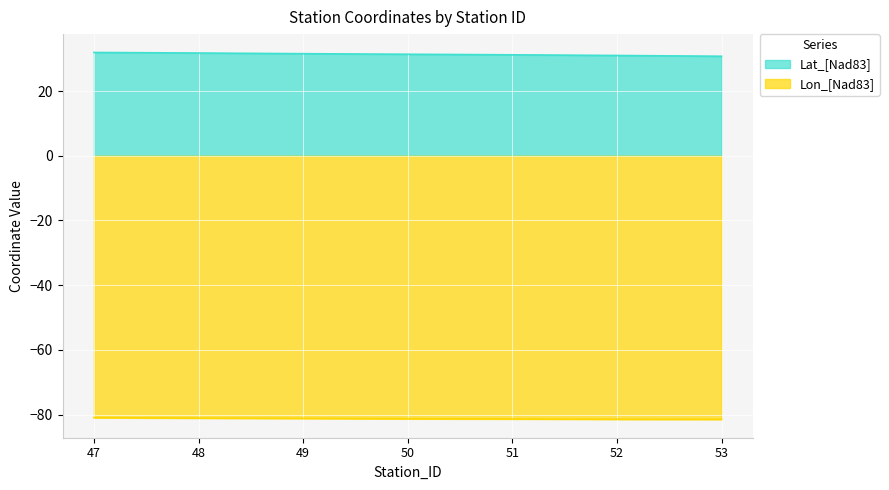

Reading left to right, extract all data points from this chart.

Lat_[Nad83]: 47=31.9	48=31.7	49=31.5	50=31.4	51=31.2	52=31.0	53=30.7
Lon_[Nad83]: 47=-80.9	48=-81.1	49=-81.2	50=-81.3	51=-81.3	52=-81.4	53=-81.5